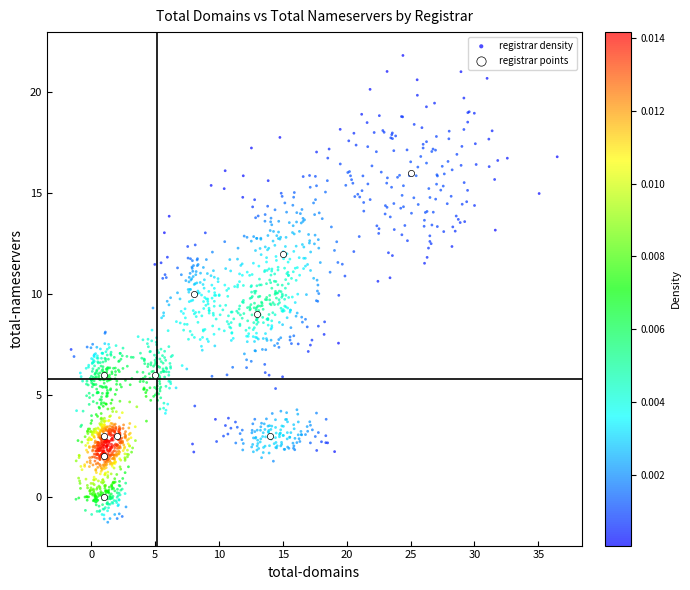

Which series has the largest Y range (max minus min)?

registrar density